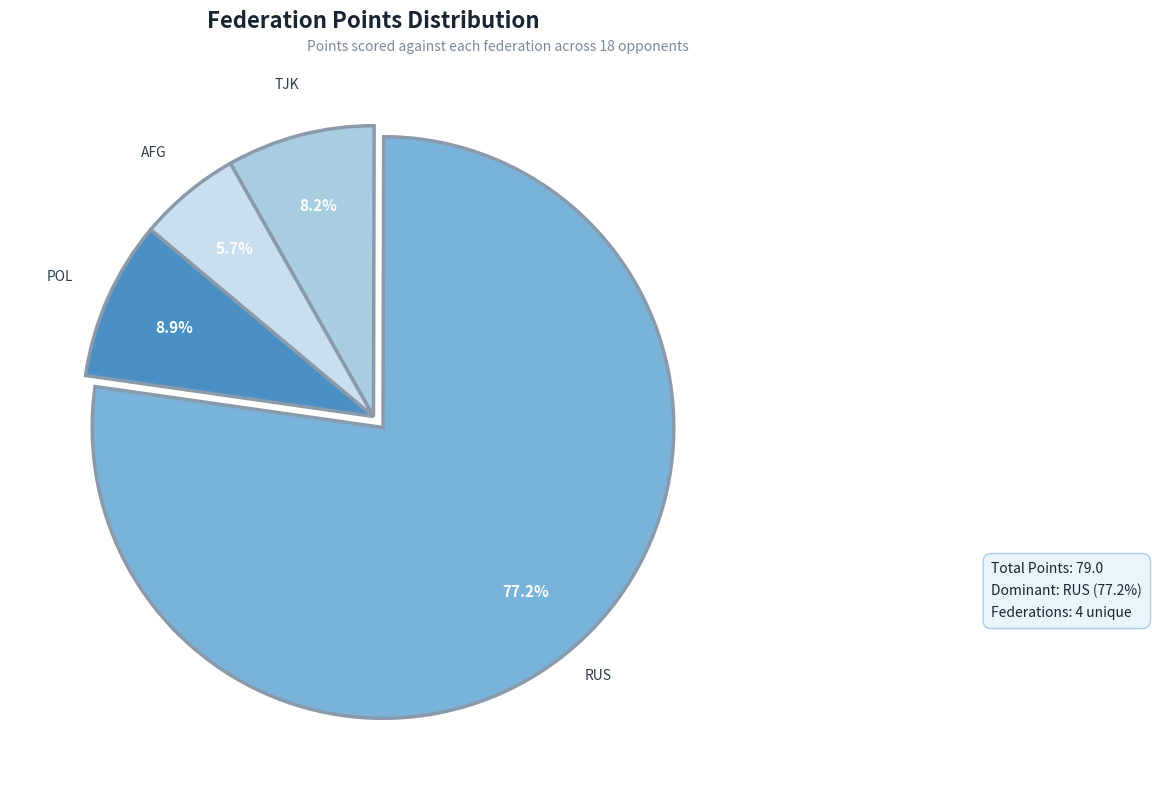

Is there any slice that represents more than half of the pie?

Yes